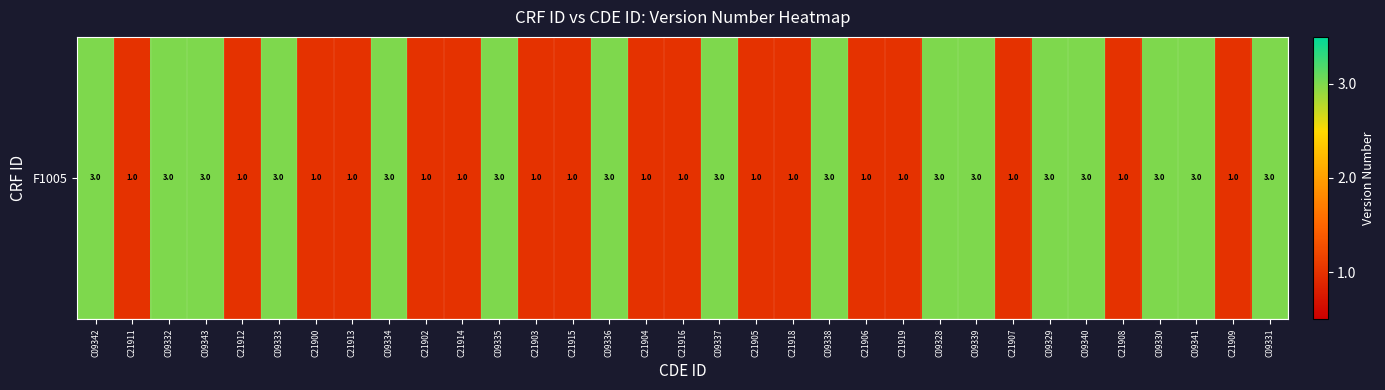

The chart shows a value of 1 at C21900. True or false?

True